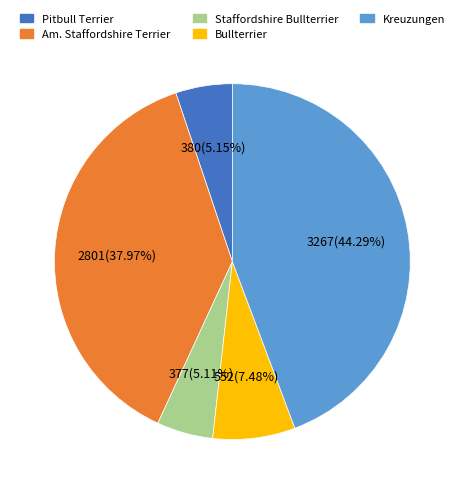

Is it true that Bullterrier is 7% of the pie?

True